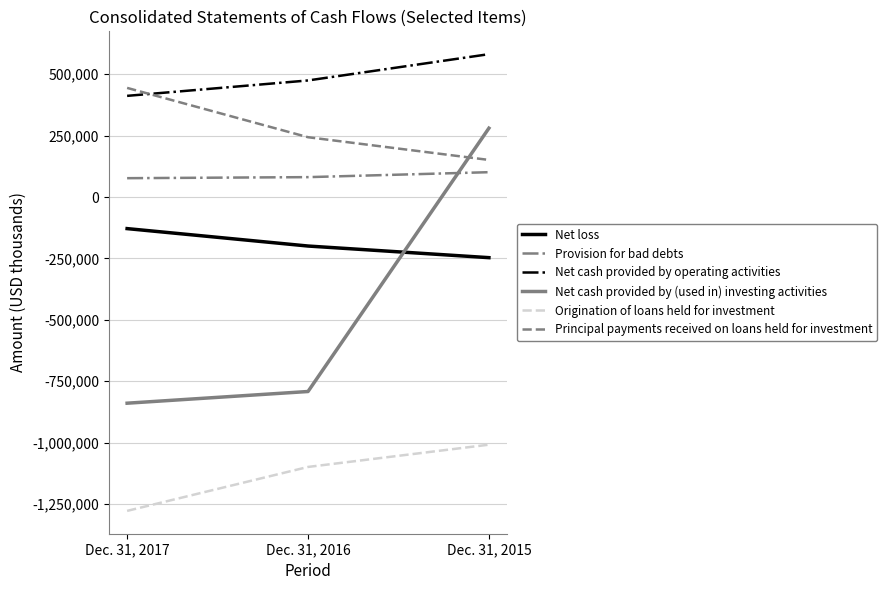

How many values in Net cash provided by (used in) investing activities are below zero?

2